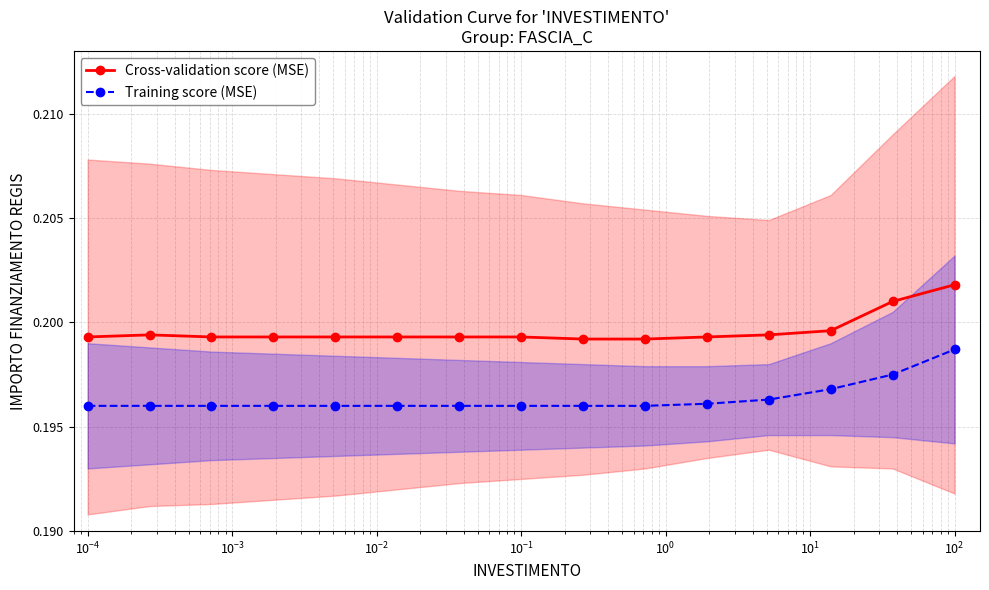

True or false: Cross-validation score (MSE) has more than 2 points higher than both neighbors.

False